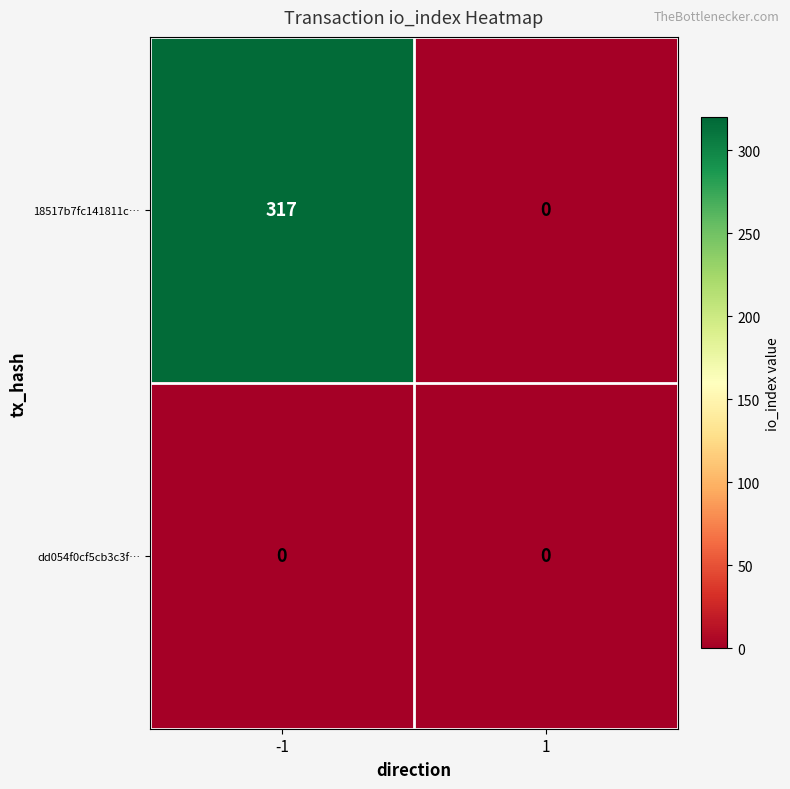

Reading left to right, extract all data points from this chart.

18517b7fc141811c…: -1=317	1=0
dd054f0cf5cb3c3f…: -1=0	1=0